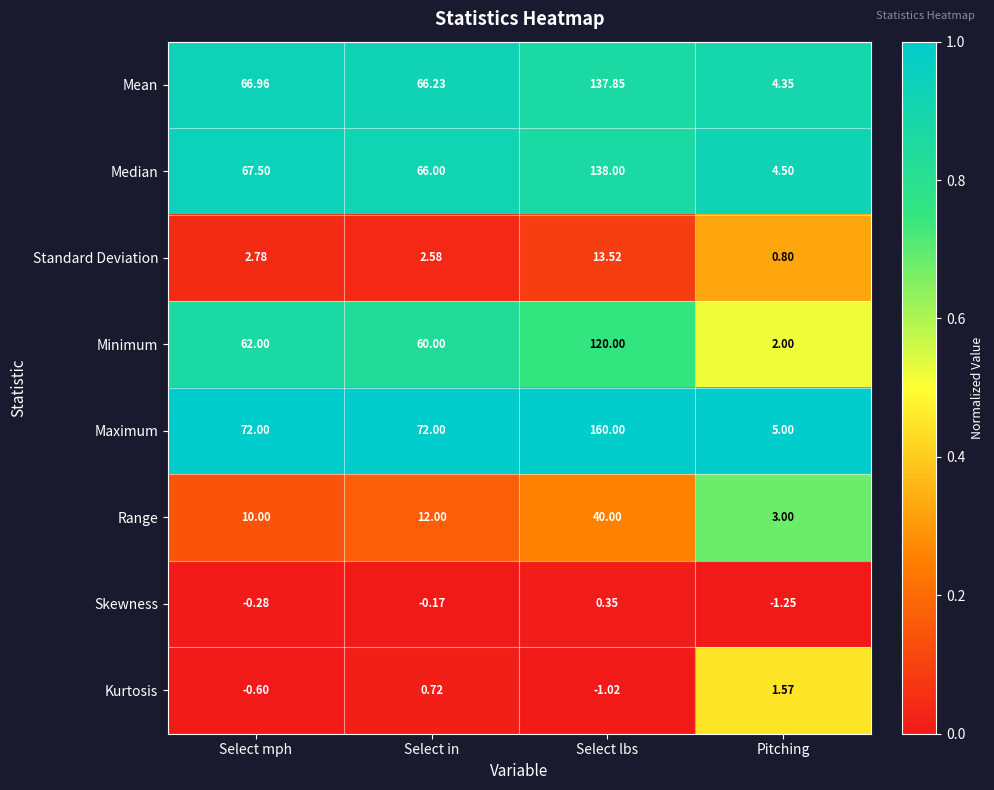

Rank the categories by Median value from highest to lowest.

Select lbs, Select mph, Select in, Pitching